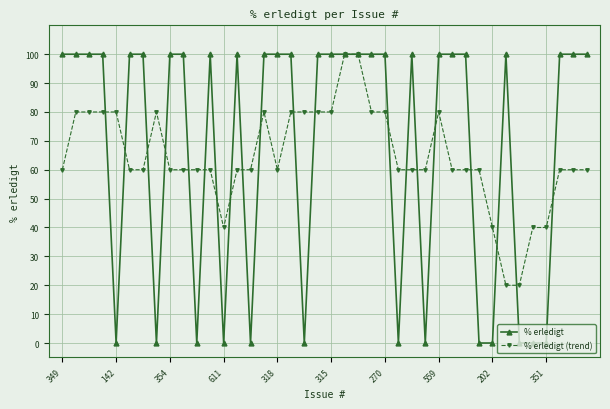

What is the maximum value shown in the chart?

100